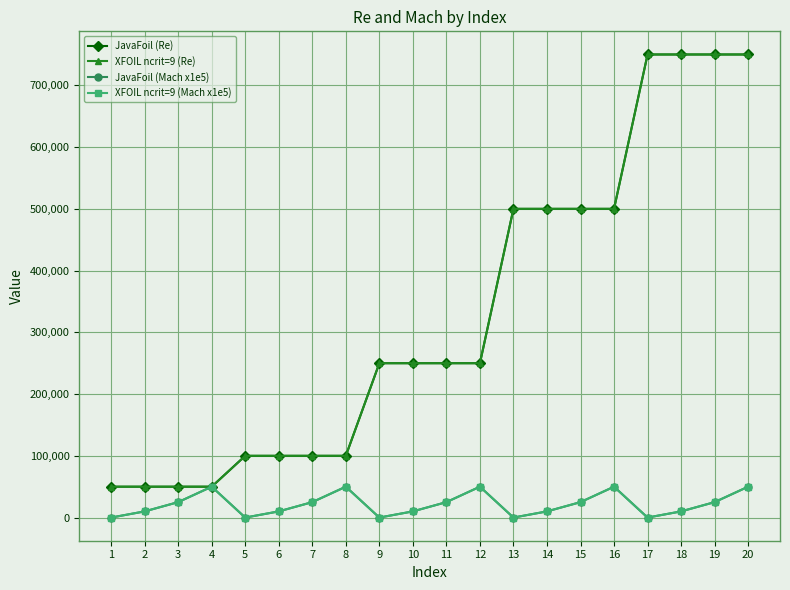

Does the chart have visible grid lines?

Yes